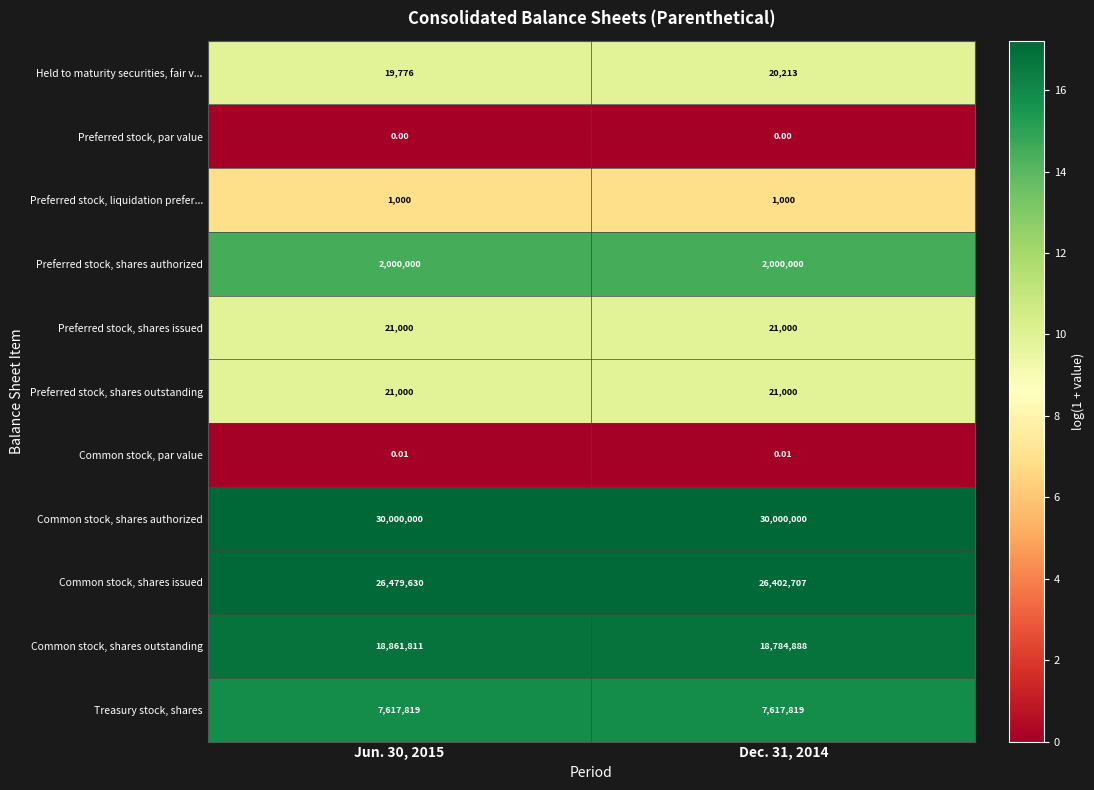

Is the value of Common stock, par value at Jun. 30, 2015 greater than the value of Common stock, shares outstanding at Jun. 30, 2015?

No